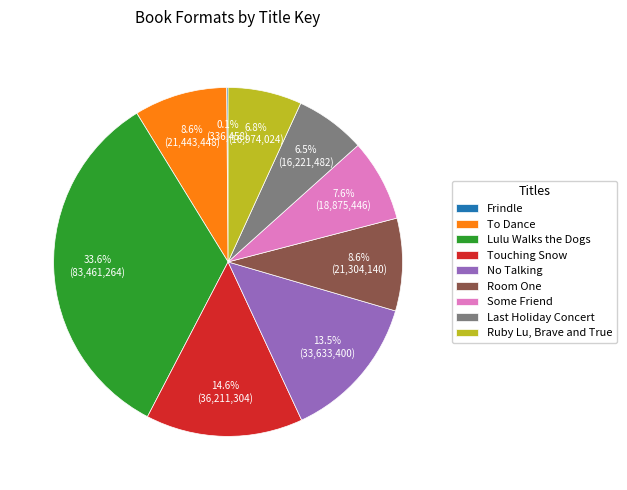

Combined, do Lulu Walks the Dogs and Room One account for over 50%?

No